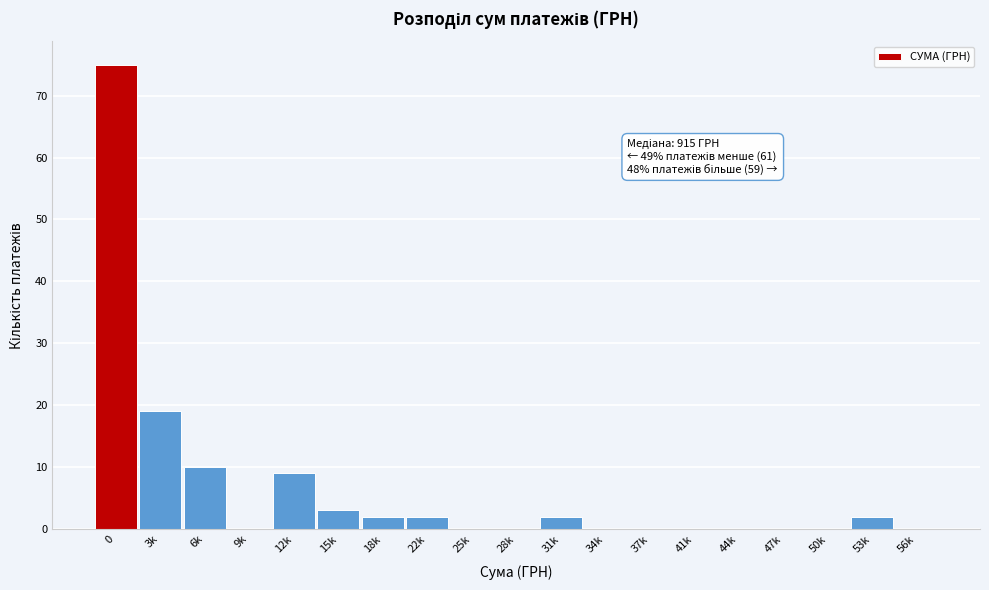

Reading left to right, extract all data points from this chart.

0=75	3k=19	6k=10	9k=0	12k=9	15k=3	18k=2	22k=2	25k=0	28k=0	31k=2	34k=0	37k=0	41k=0	44k=0	47k=0	50k=0	53k=2	56k=0